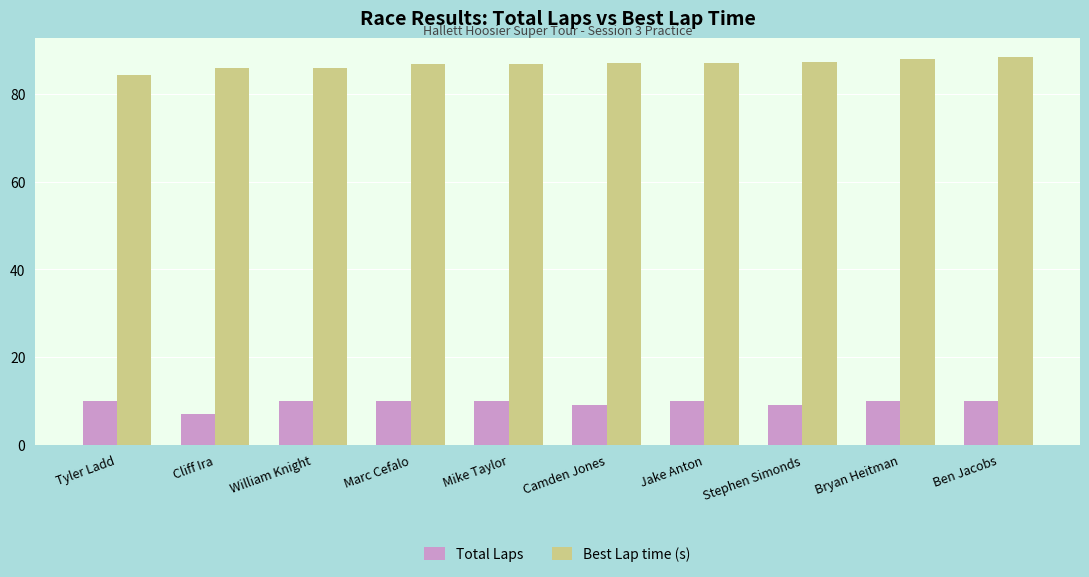

What is the total value across all series at Cliff Ira?

92.8